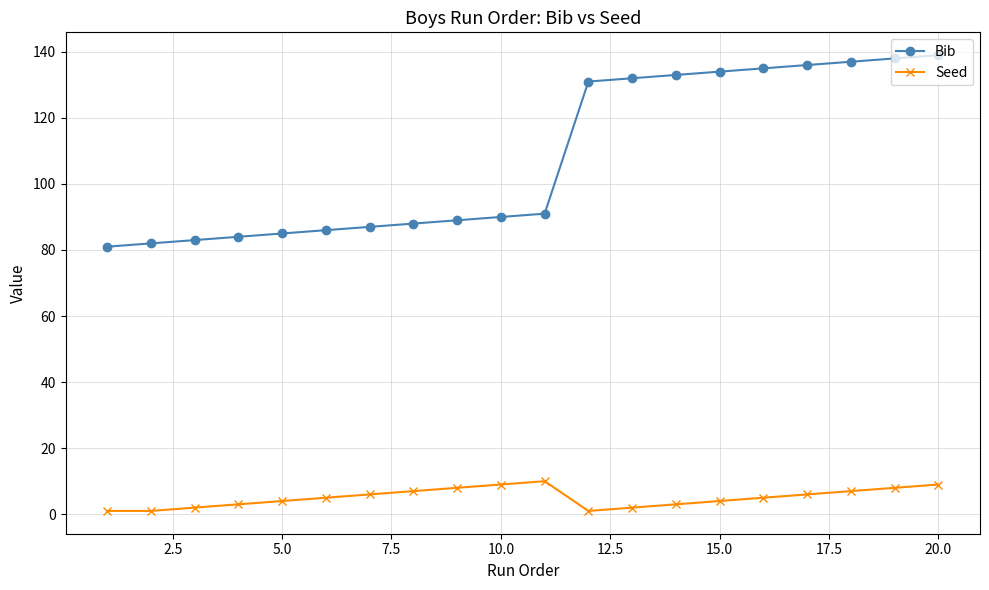

What is the minimum value for Bib?

81